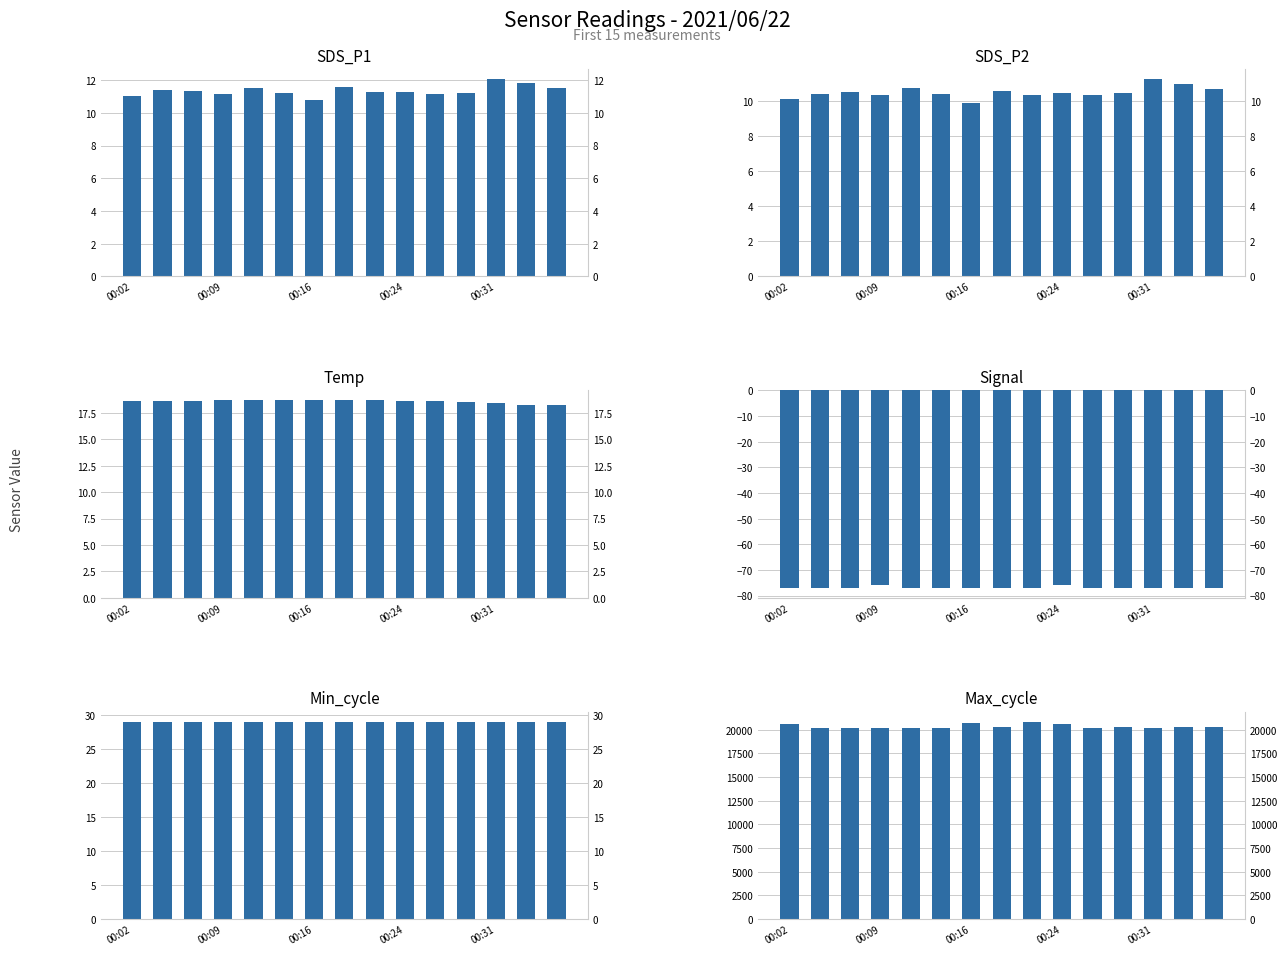

What is the maximum value for SDS_P2?

11.3